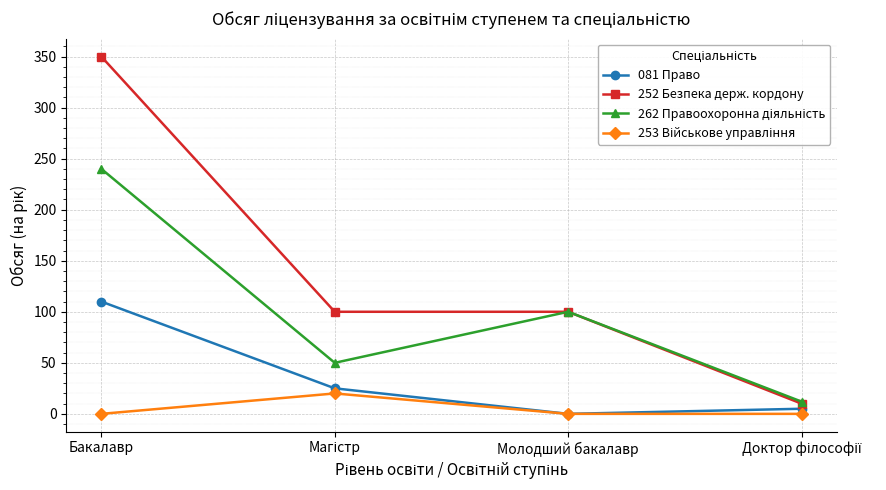

What is the label of the 3rd point from the left?

Молодший бакалавр